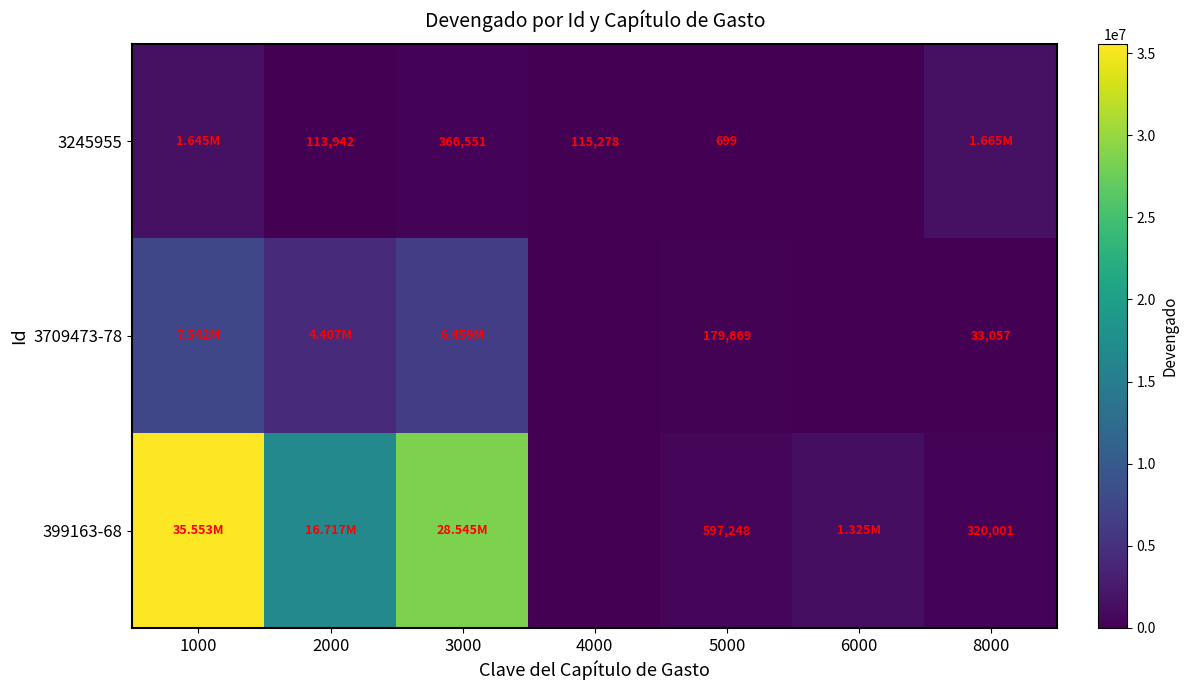

Is the value of 399163-68 at 1000 greater than the value of 3709473-78 at 6000?

Yes